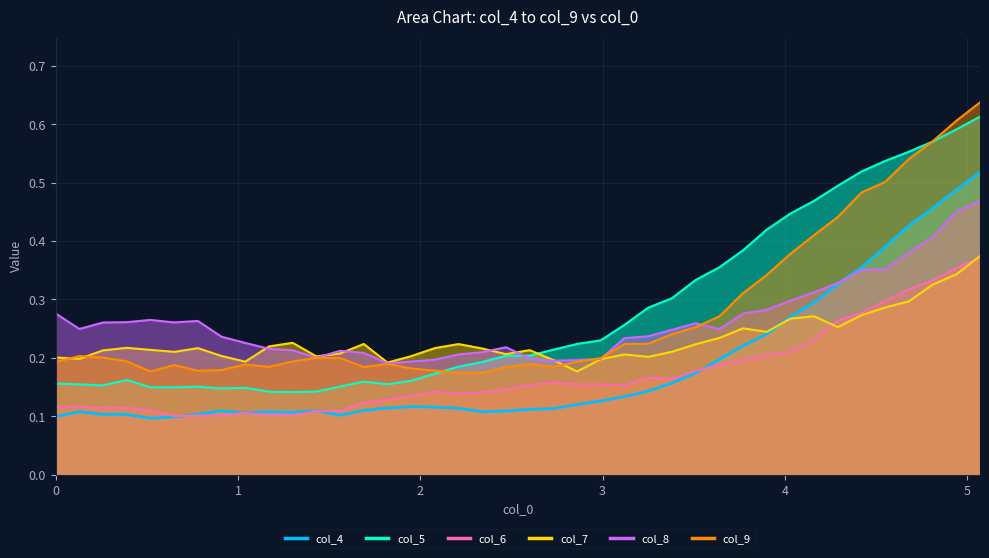

Does the chart display data point markers on the line(s)?

No